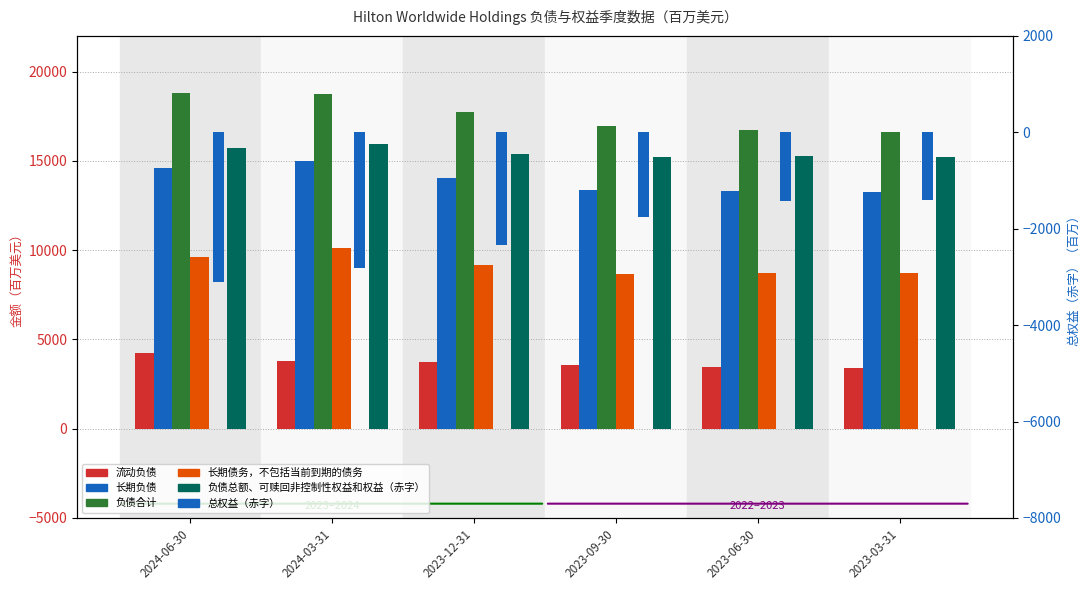

What position from the left is 2023-03-31?

6